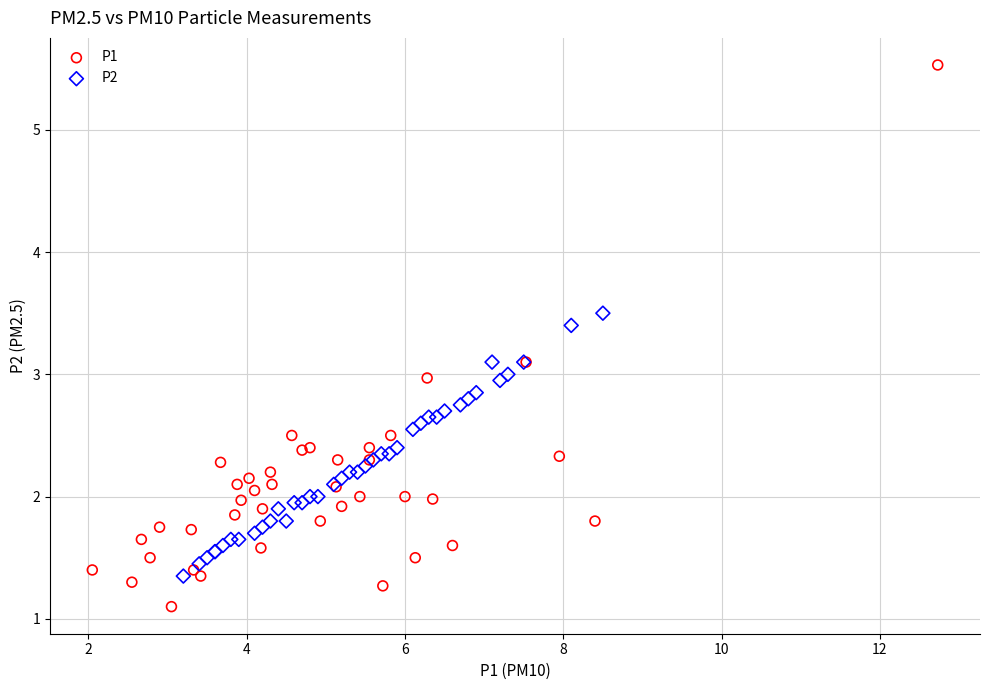

Which series contains the highest Y value?

P1